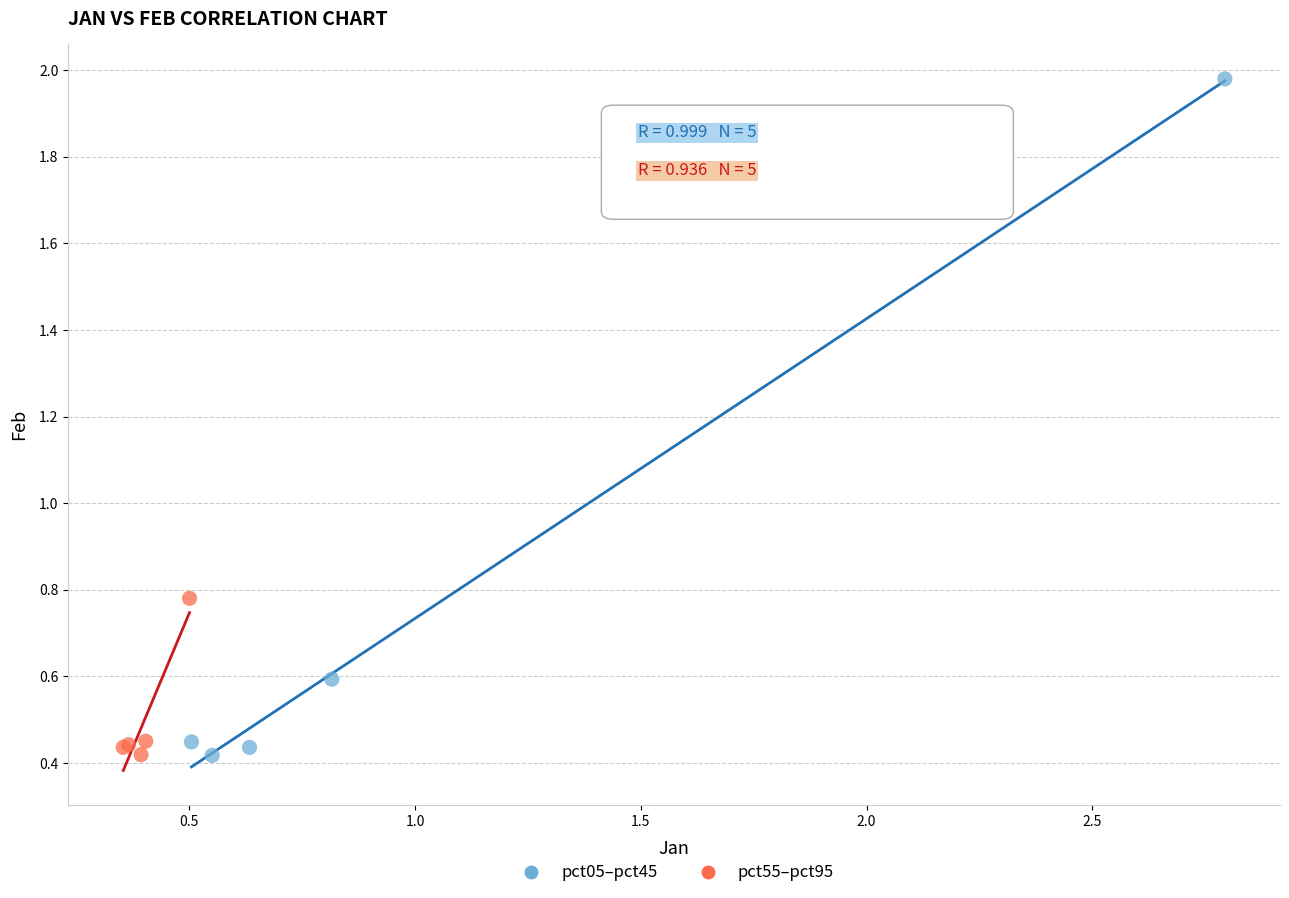

Which series has the widest spread of Y values?

pct05–pct45